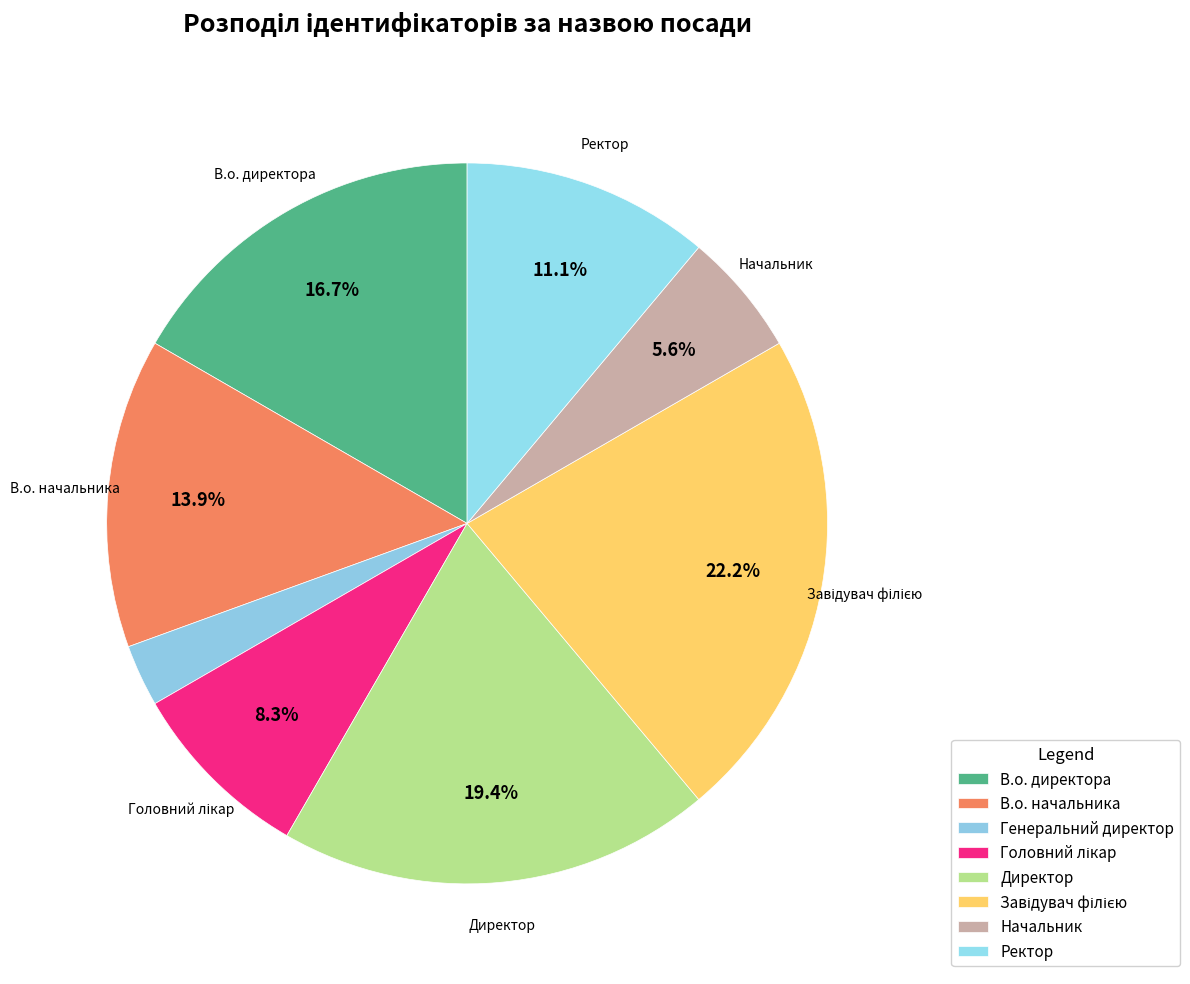

Is there a majority slice in this chart?

No